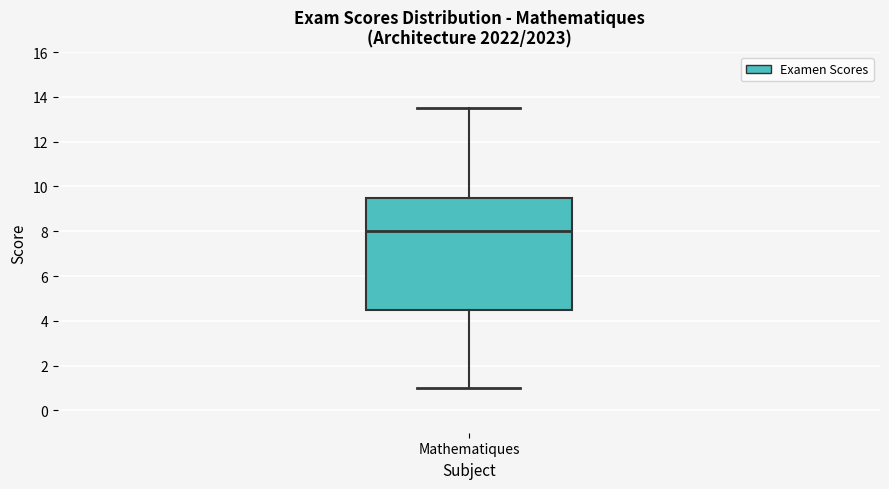

Where is the lower edge of the box for Mathematiques on the y-axis? The values are not printed on the chart, so give them approximately, as read against the axis.

4.6